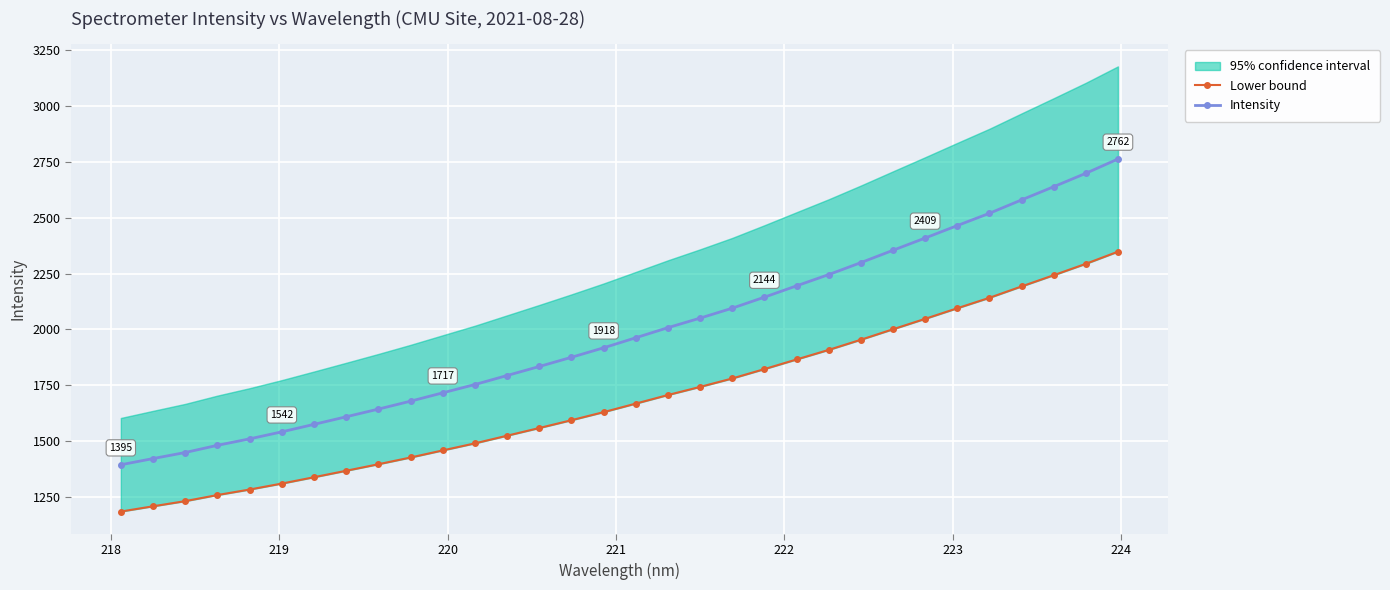

Which series has the largest range (max minus min)?

Intensity